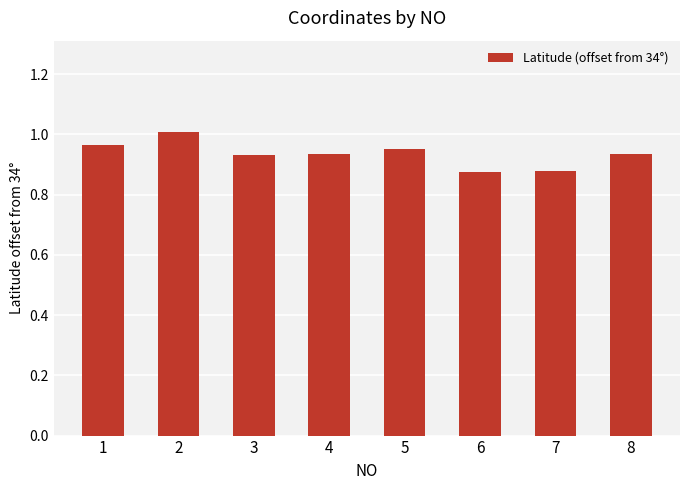

Is it true that the value at 2 is 1.6?

False